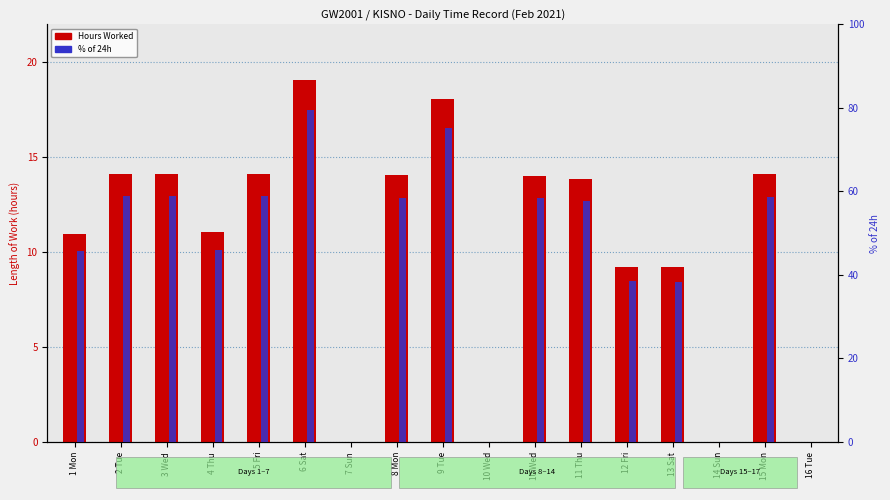

How many positive values does the % of 24h series have?

13